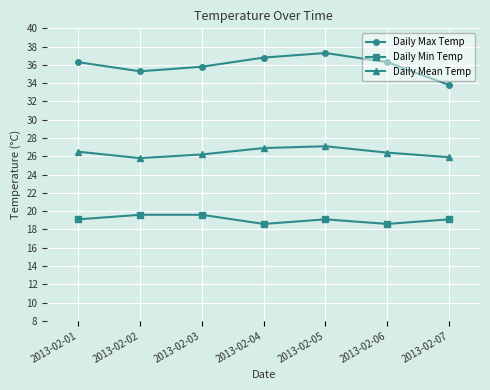

What is the spread (max minus min) of values at 2013-02-05?

18.2